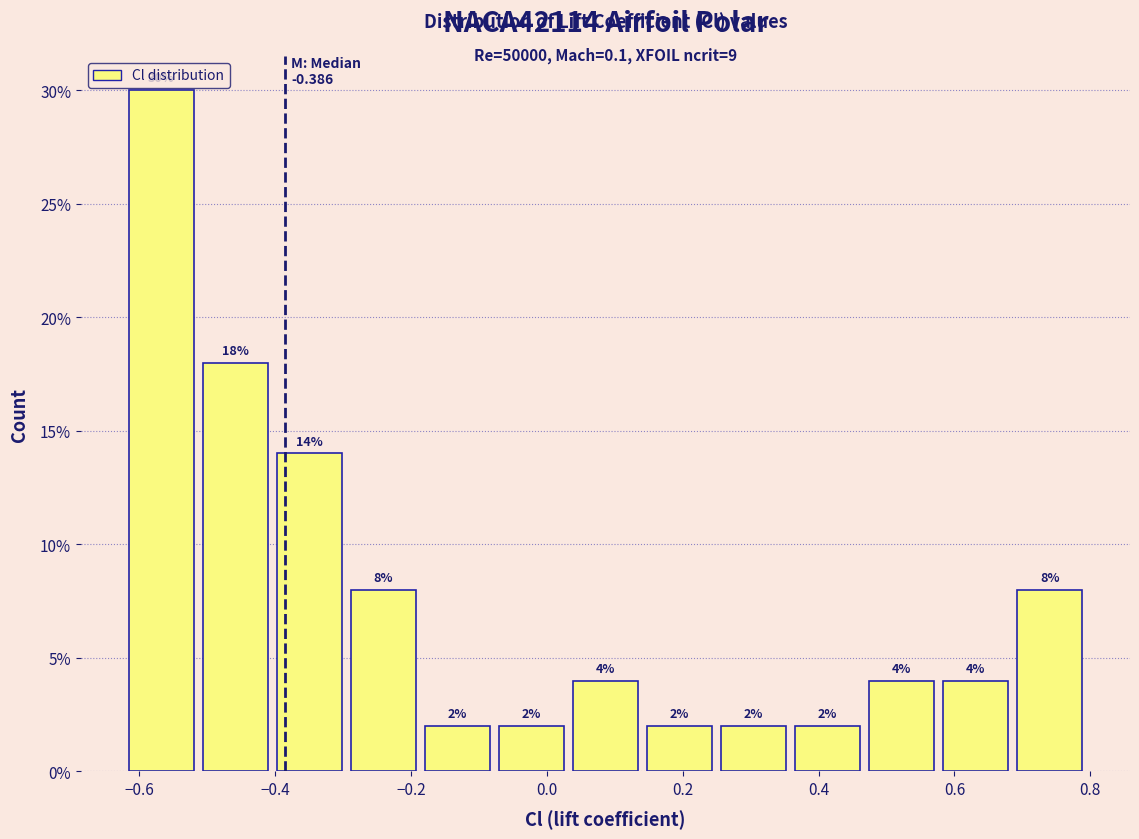

Which range on the x-axis has the tallest bar?

-0.62 to -0.52